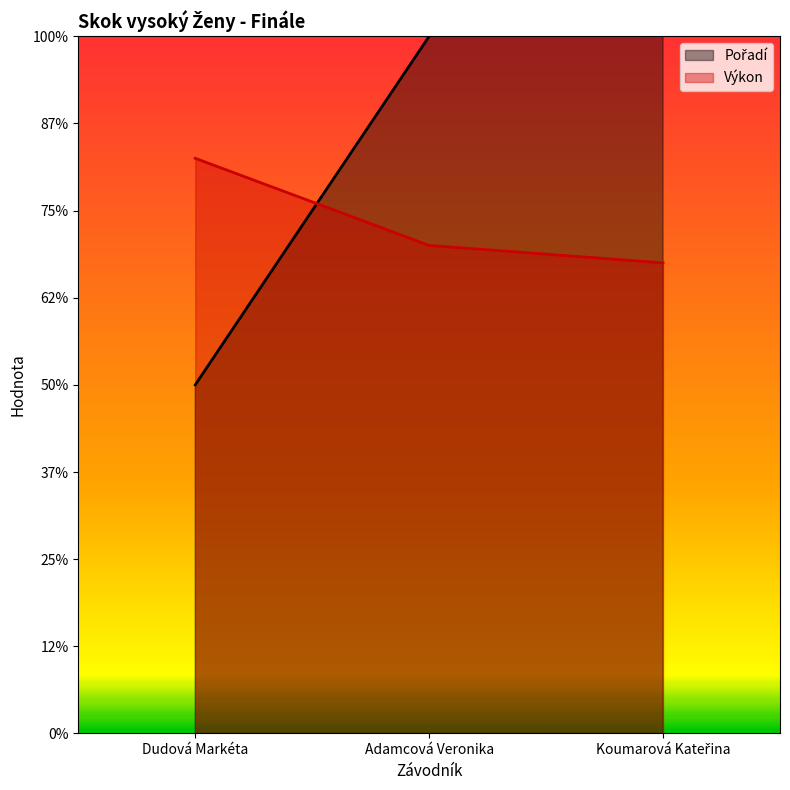

What is the highest value of the Pořadí series?

3.0